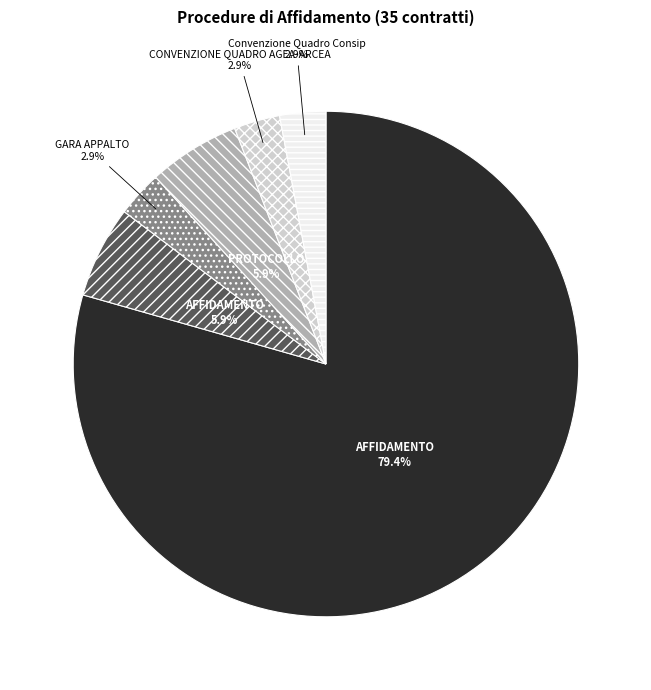

Does any single category account for the majority?

Yes